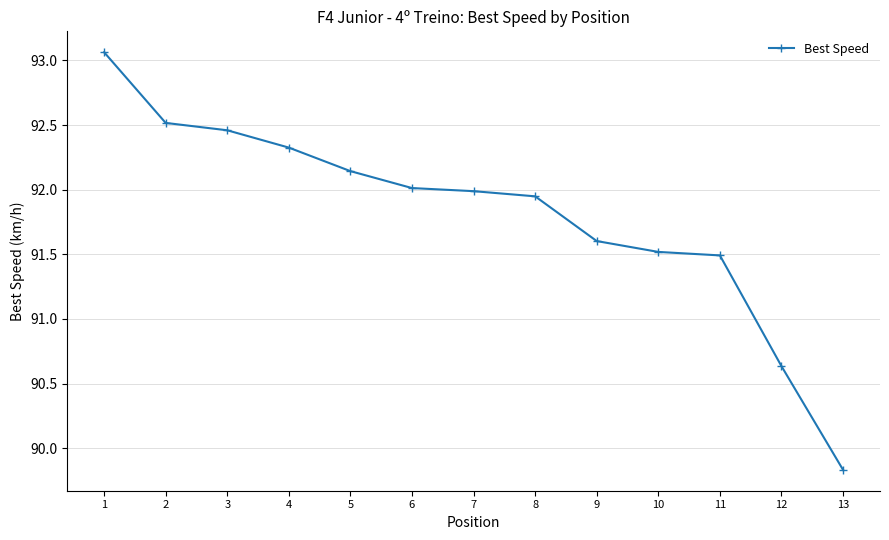

What is the difference between the second highest and second lowest values?

1.9